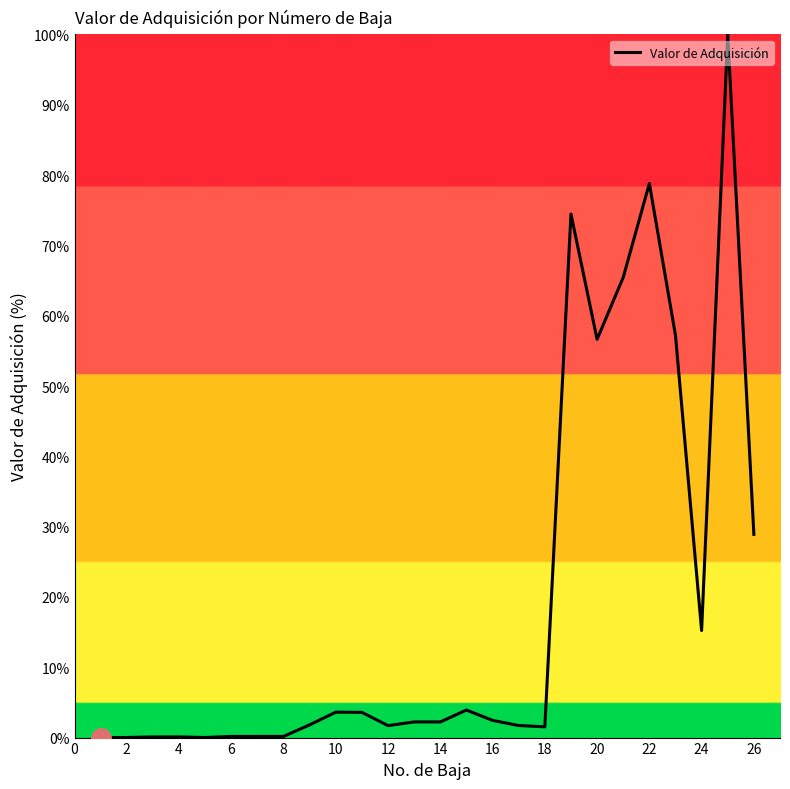

What is the maximum value shown in the chart?

100.0